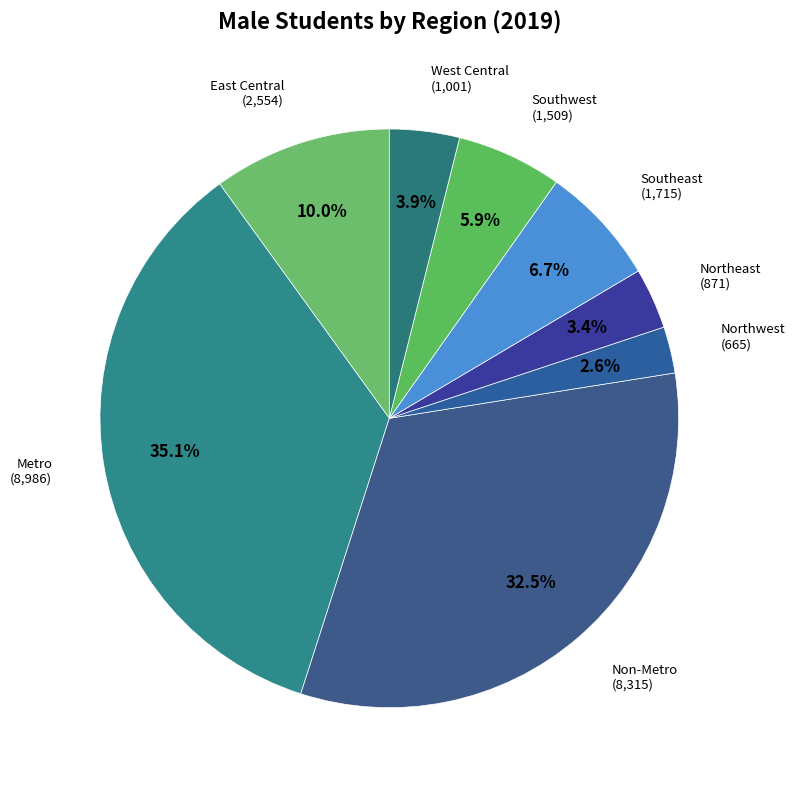

How many slices are in this pie chart?

8